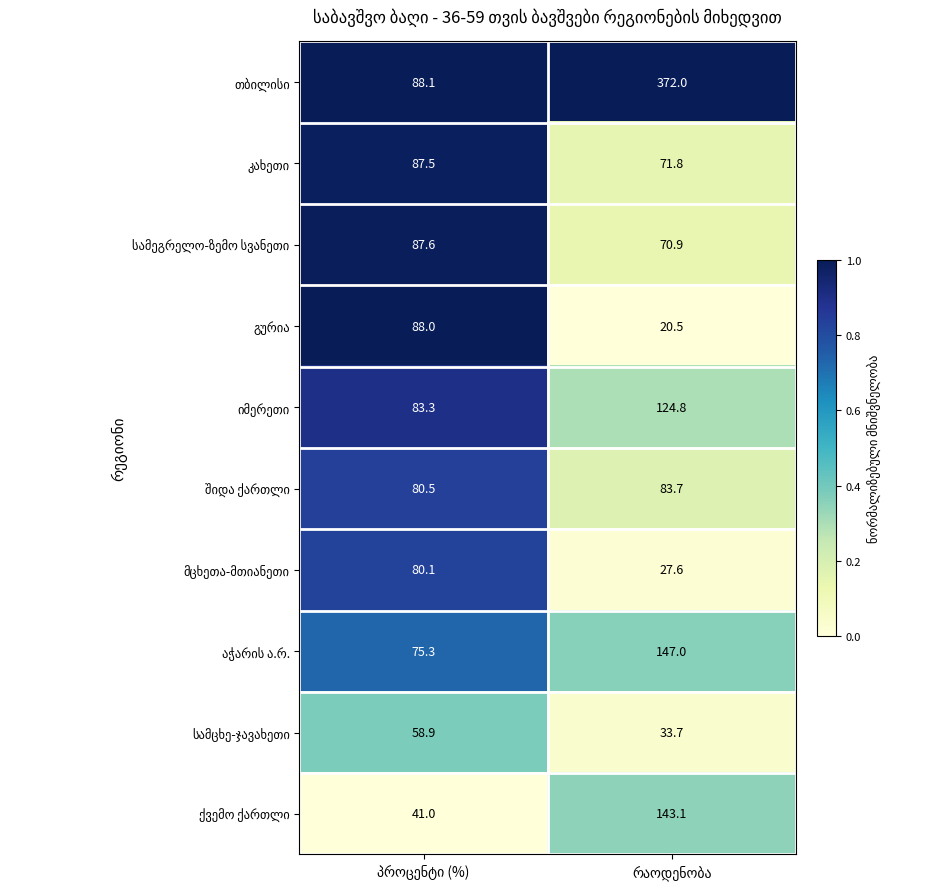

How many series are shown in this chart?

10